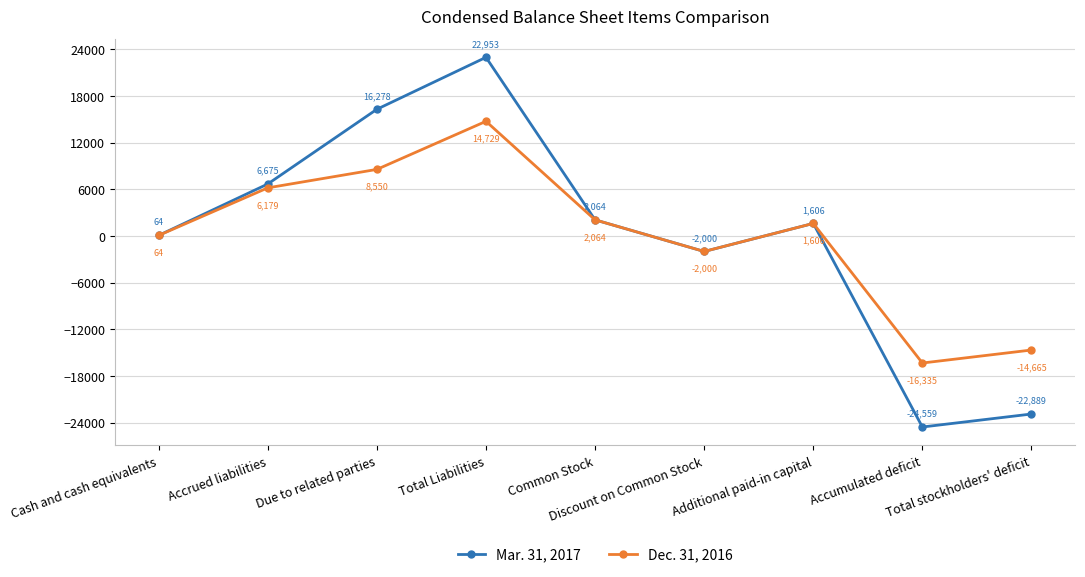

How many data points does each series have?

9